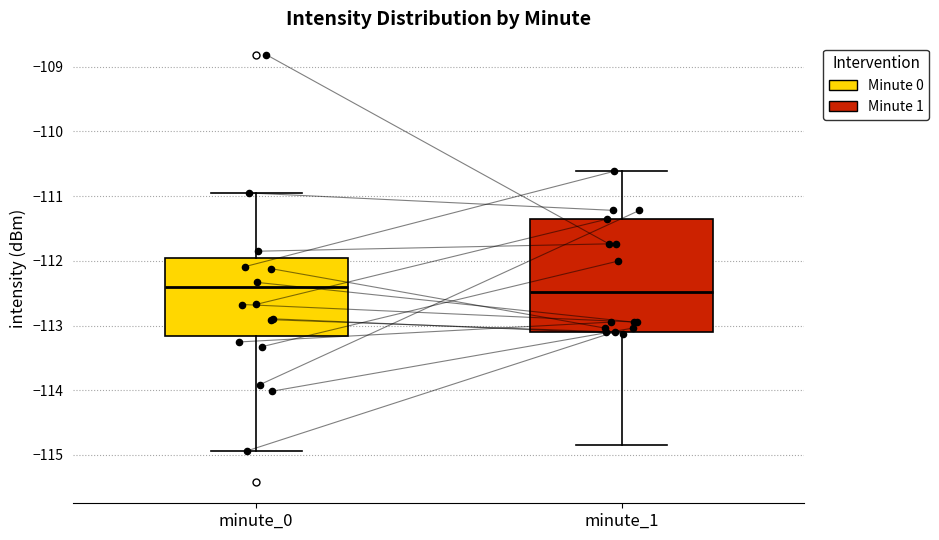

Reading left to right, read every box against the y-axis: the position of its median line, the range the box covers, and the ends of its whiskers. The values are not printed on the chart, so give them approximately, as read against the axis.

minute_0: median -112.4, box -113.2 to -112.0, whiskers -114.9 to -111.0
minute_1: median -112.5, box -113.1 to -111.4, whiskers -114.8 to -110.6